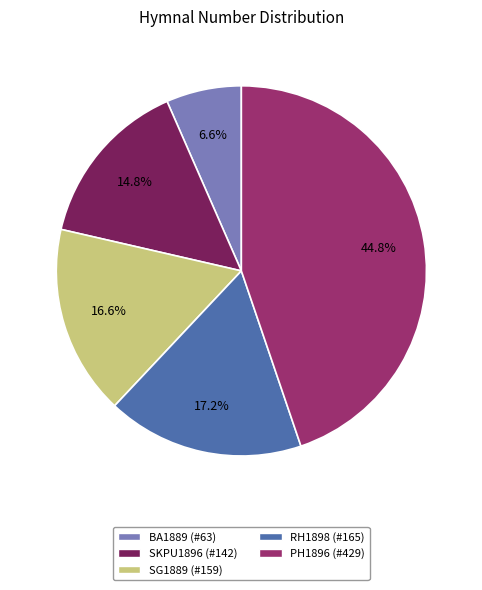

What is the largest slice in the pie chart?

PH1896 (#429)